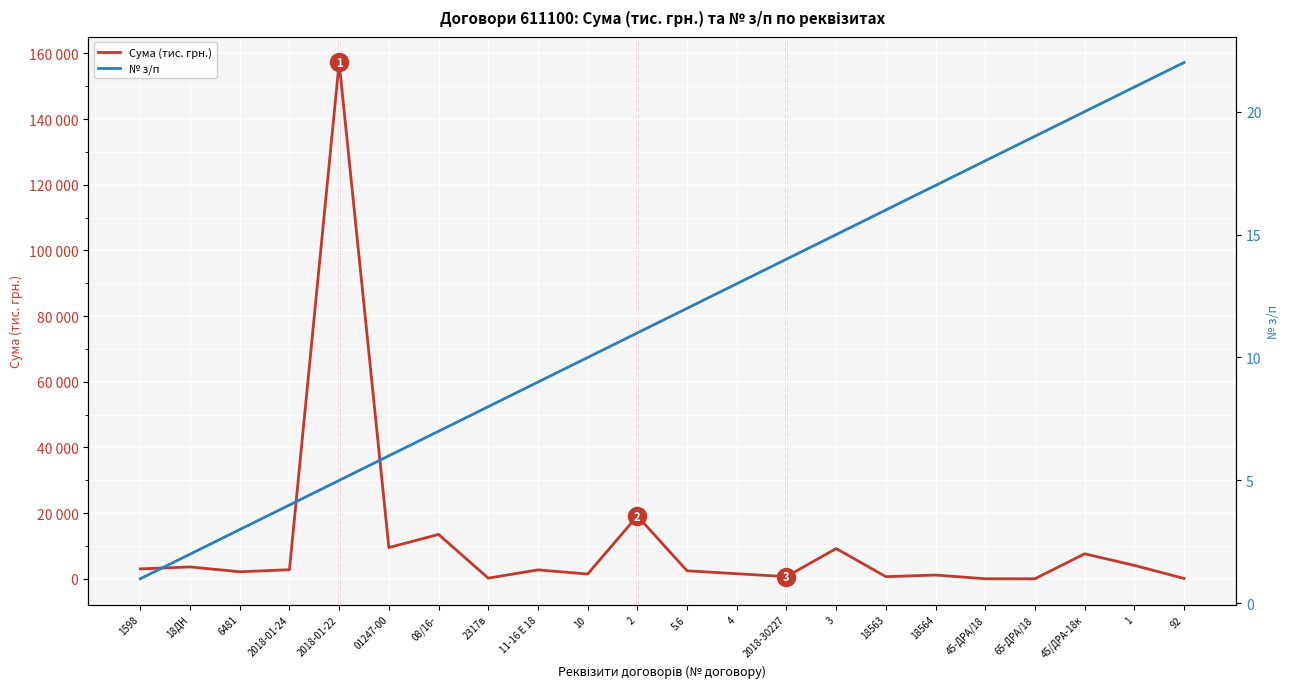

In Сума (тис. грн.), how many points are lower than both neighbors (excluding endpoints)?

7